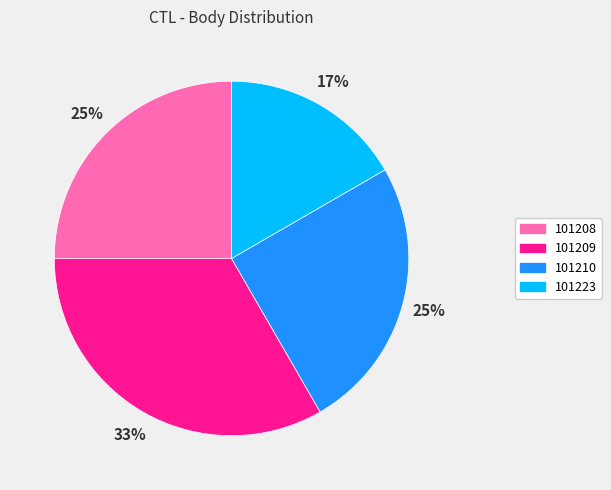

The 101223 slice represents 17% of the pie. True or false?

True